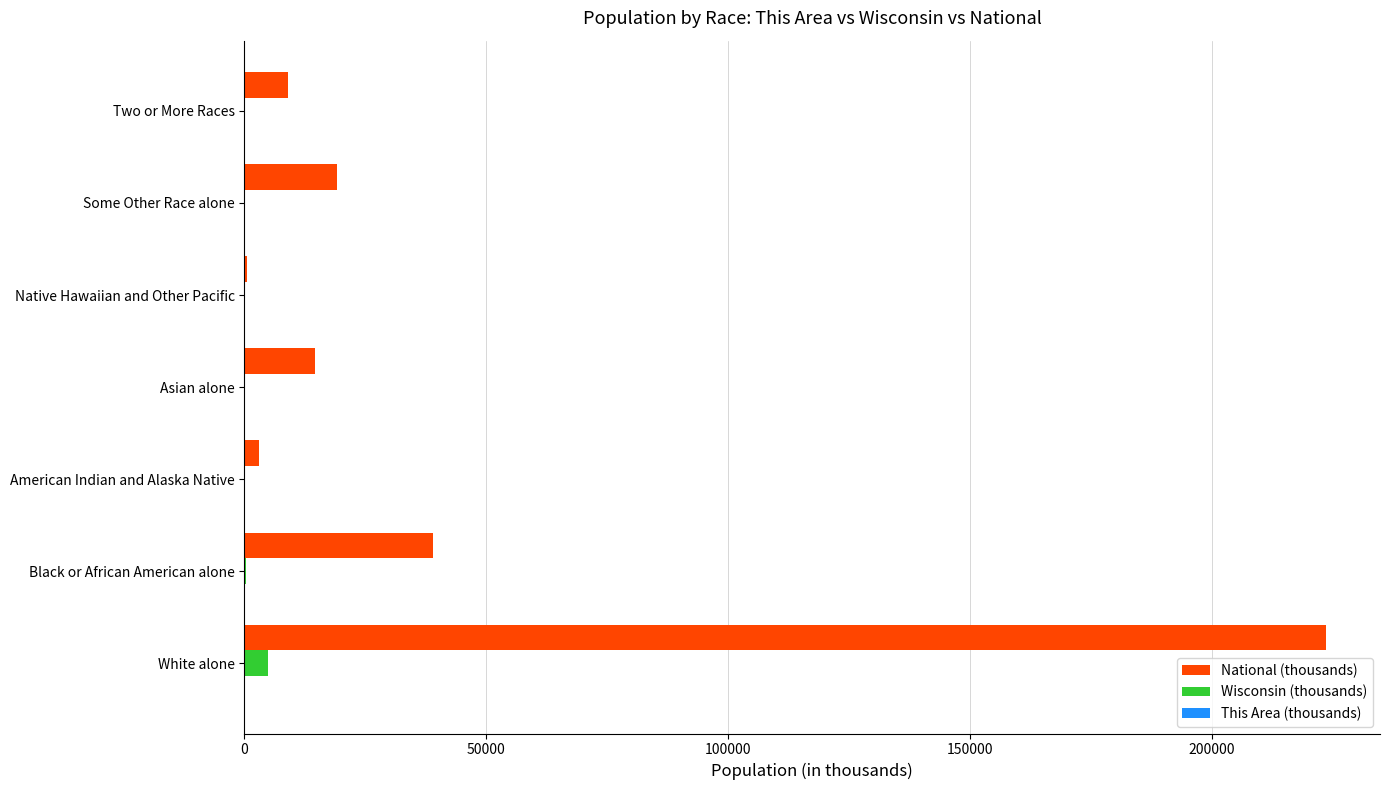

Is it true that Wisconsin (thousands) equals 4902.1 at White alone?

True